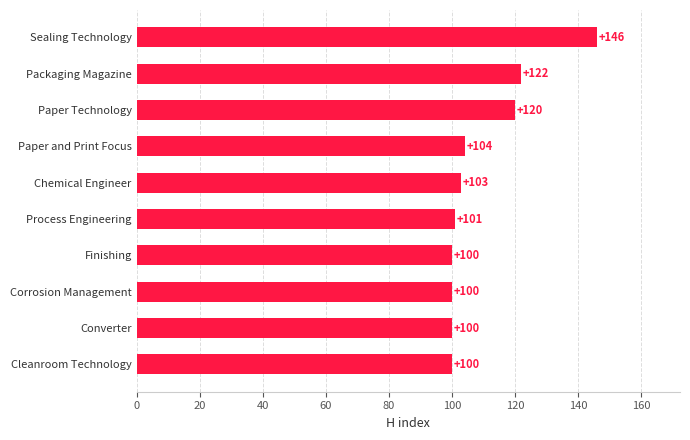

How many categories are shown in the chart?

10